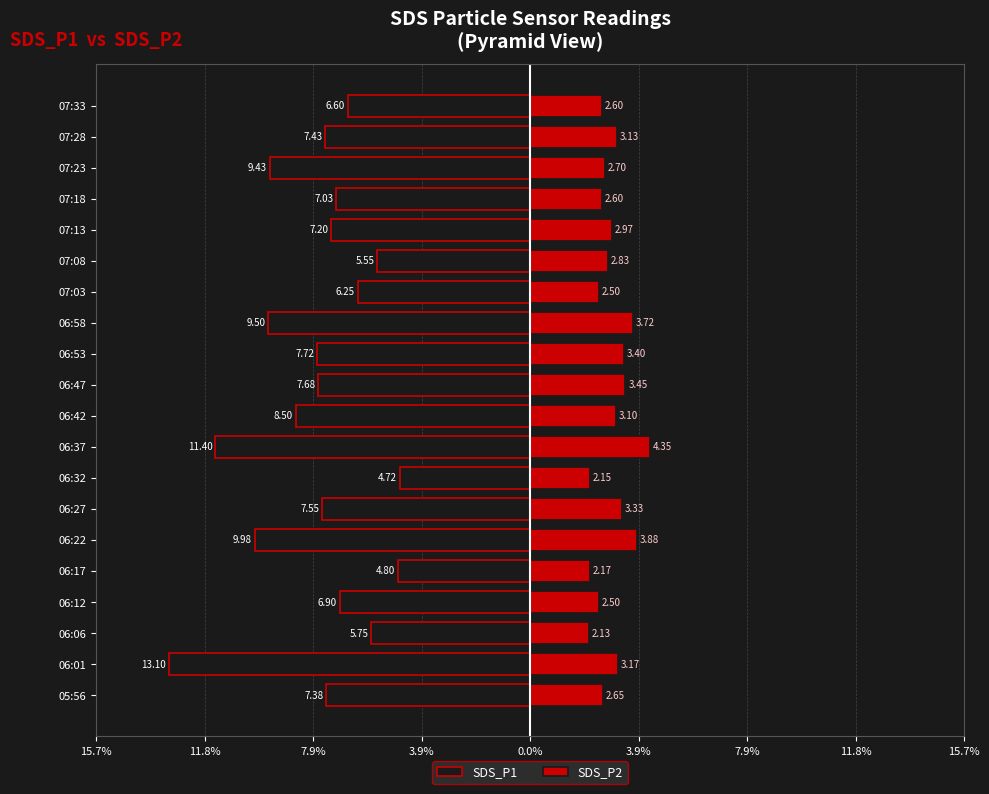

The SDS_P1 series shows -7.0 at 07:18. True or false?

True